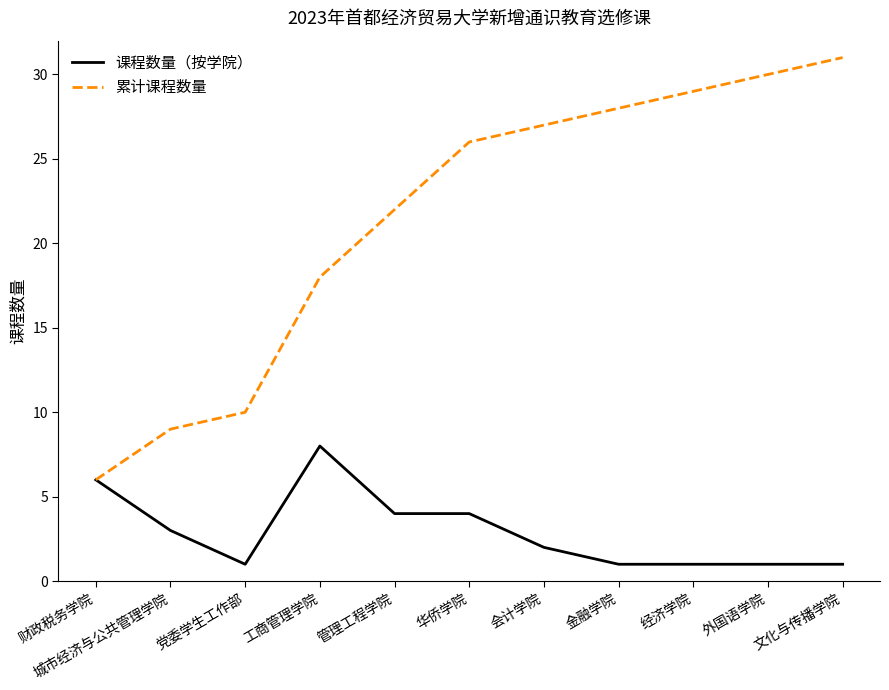

The value of 课程数量（按学院） at 外国语学院 is 1. True or false?

True